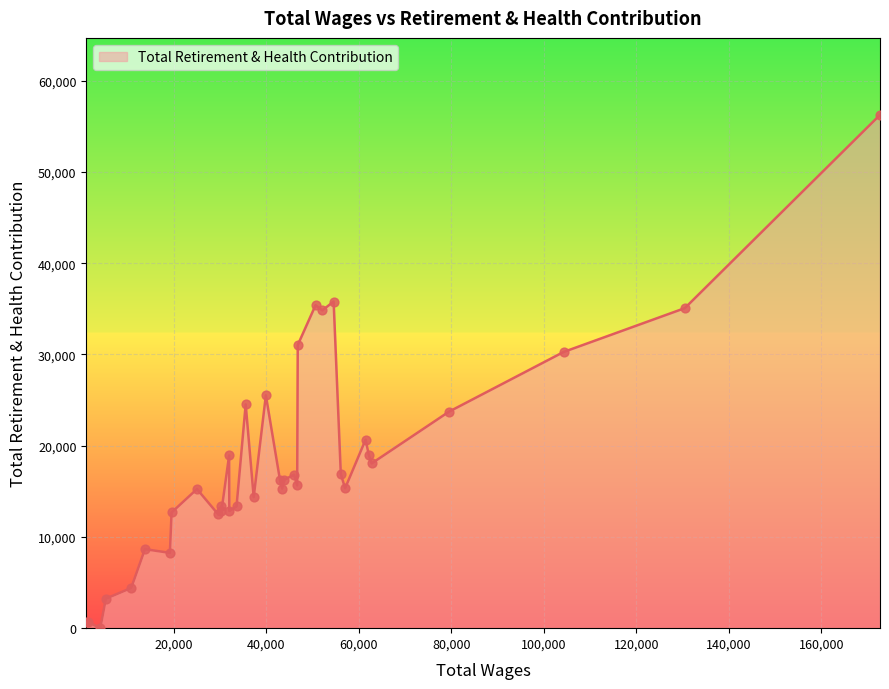

What is the difference between the maximum and minimum values?

56261